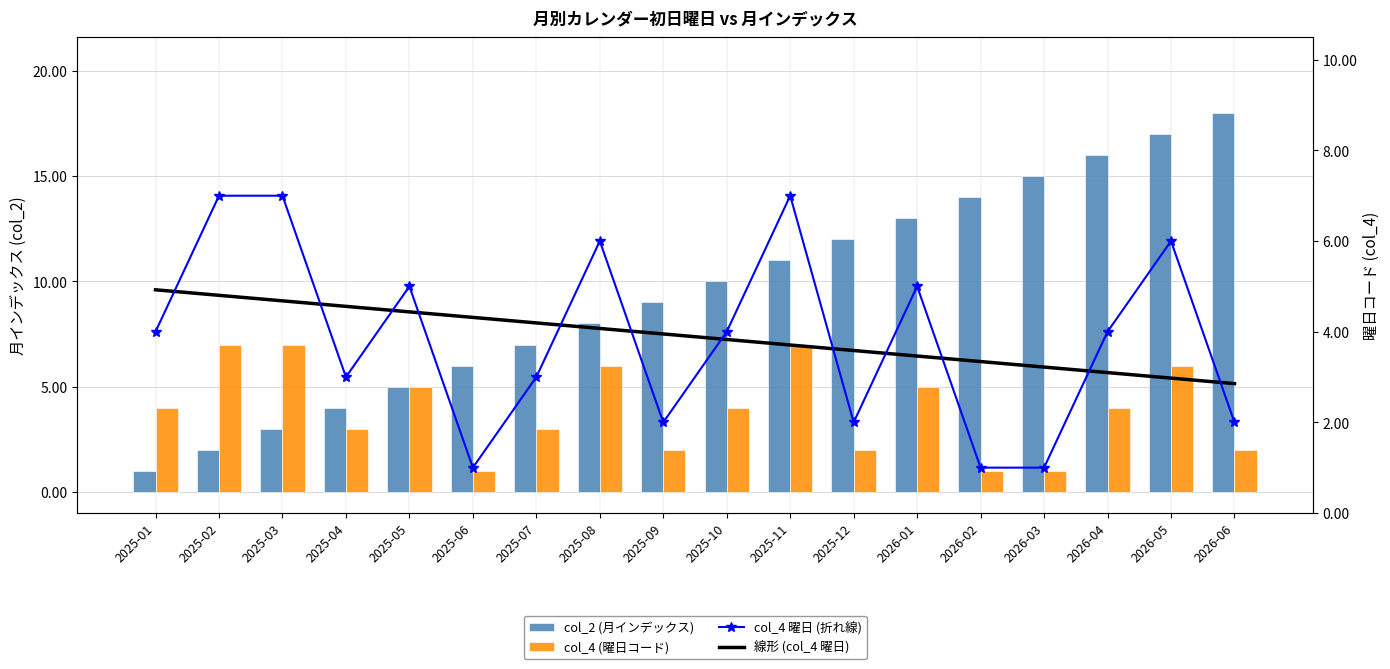

At which label does col_4 (曜日コード) reach its peak?

2025-02